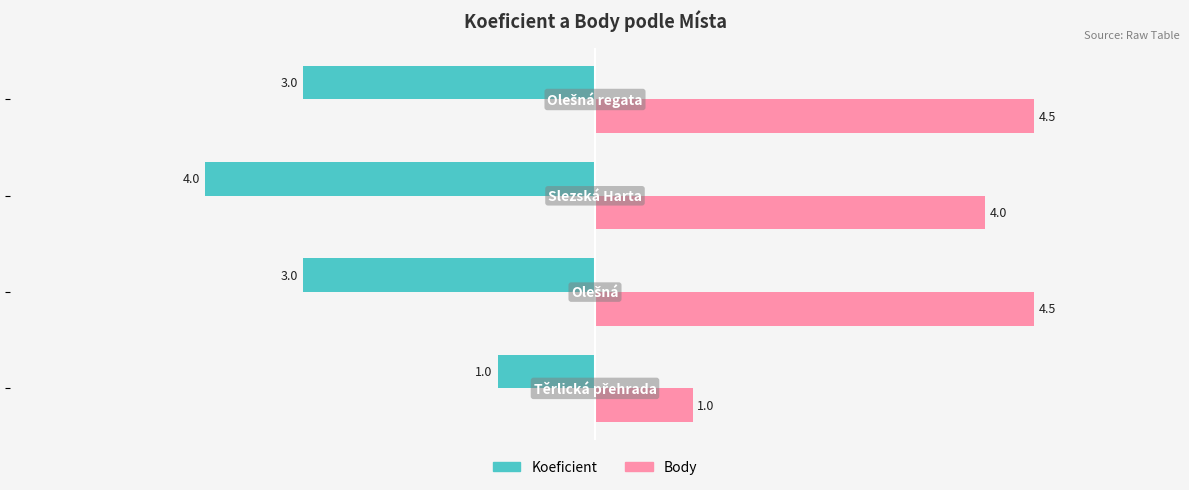

Rank the series by their average value, from lowest to highest.

Koeficient, Body